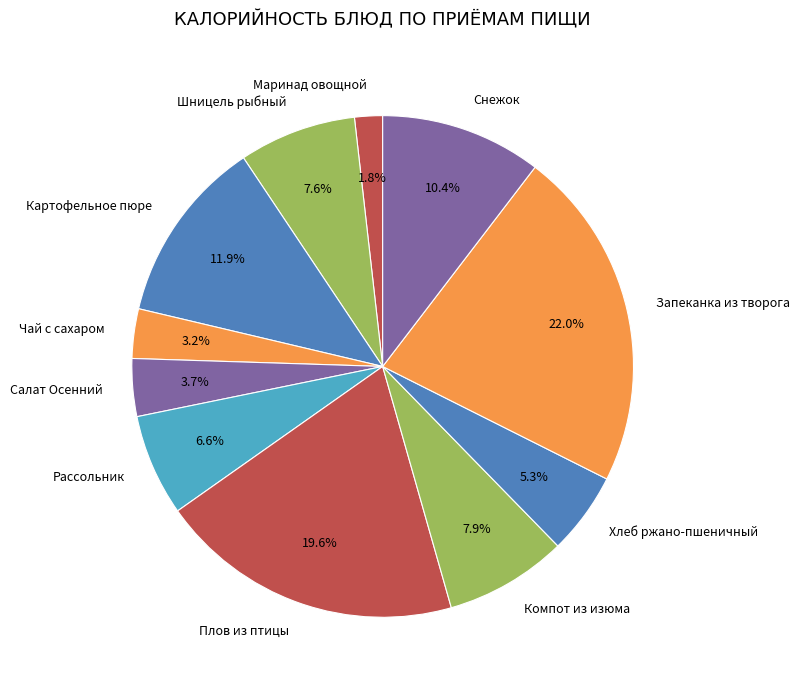

Is there any slice that represents more than half of the pie?

No